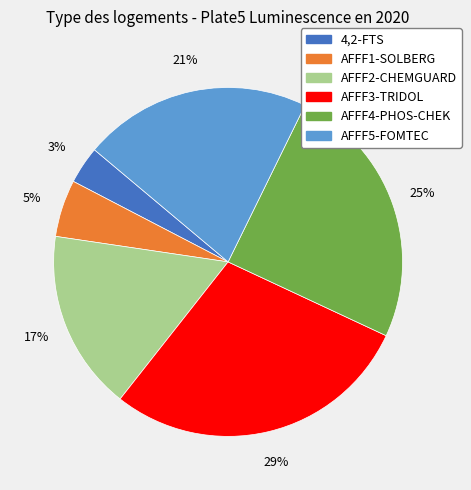

Is it true that AFFF1-SOLBERG is 5% of the pie?

True